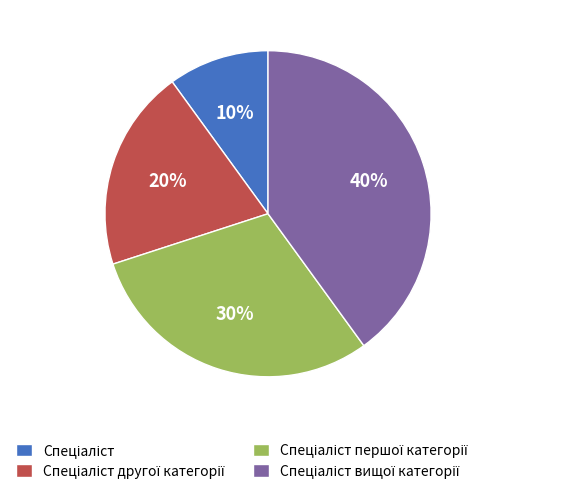

Does any single category account for the majority?

No